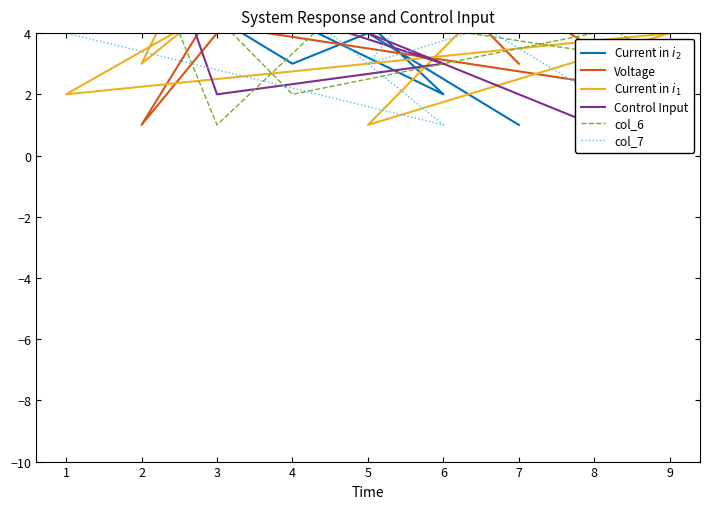

Reading left to right, what are all the values shown in this chart?

Current in $i_2$: 7	3	6	9	2	8	5	4	1
Voltage: 6	9	1	4	7	5	2	8	3
Current in $i_1$: 5	7	3	8	9	2	4	1	6
Control Input: 1	5	9	2	3	7	8	6	4
col_6: 4	2	7	1	8	6	3	9	5
col_7: 2	8	5	7	1	4	6	3	9